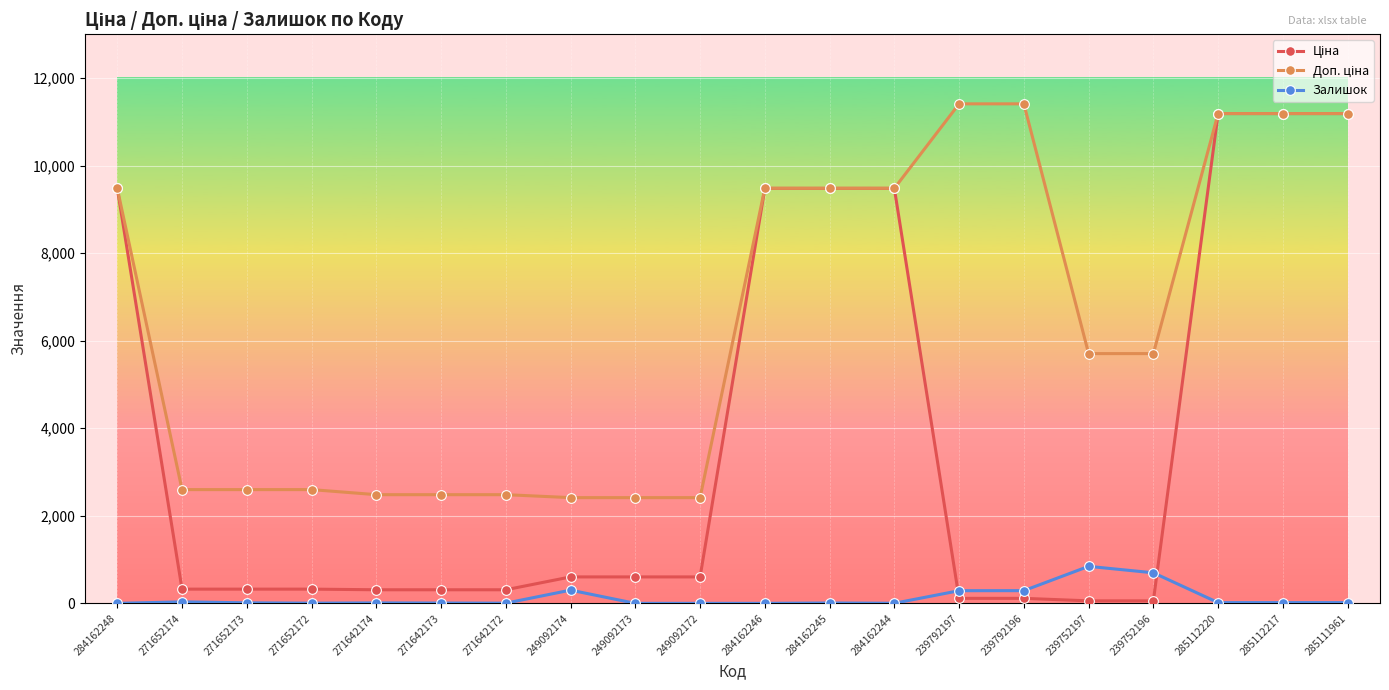

What is the sum of the Залишок values at 285112220 and 285112217?

34.0